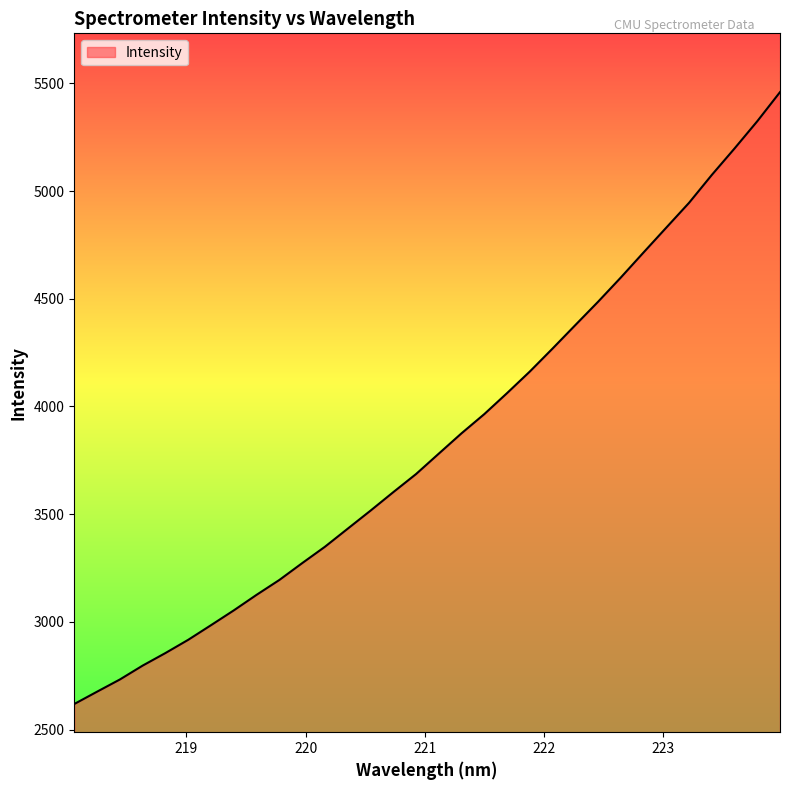

What is the minimum value shown in the chart?

2618.7